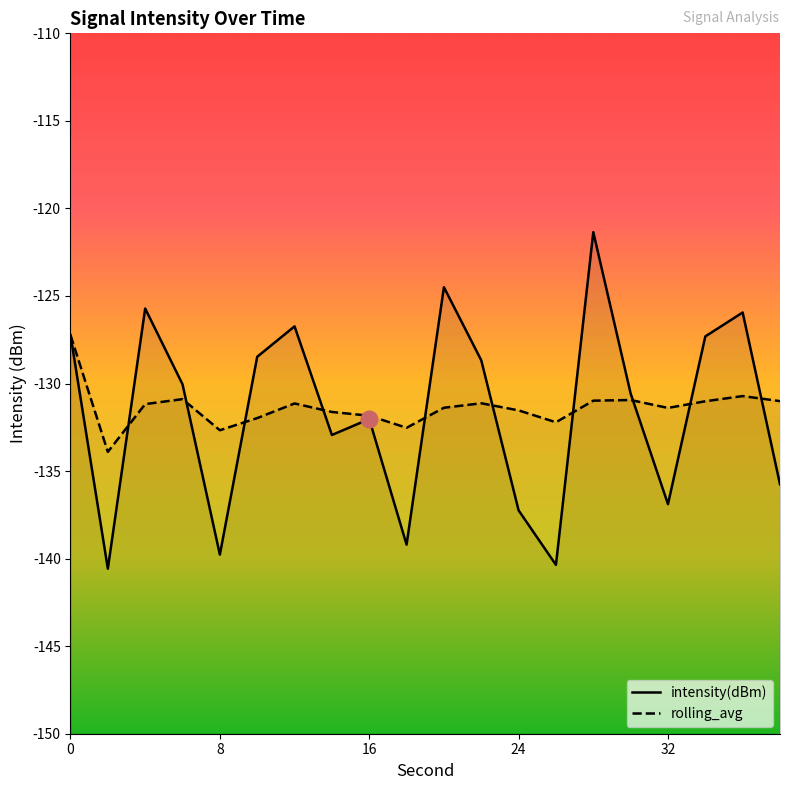

How many interior local valleys does the intensity(dBm) series have?

6